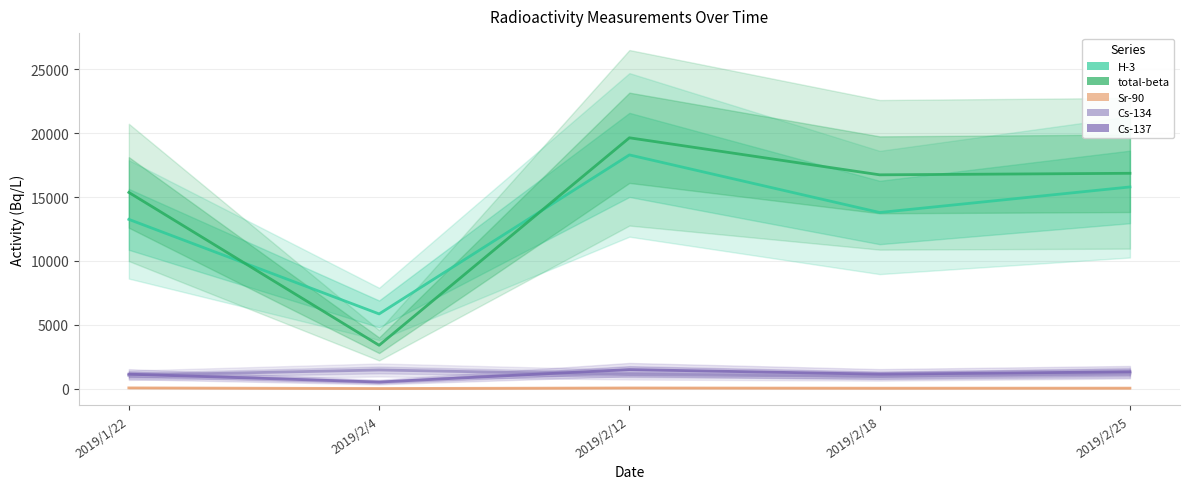

Reading right to left, list all the values displayed in this chart.

H-3: 15790.0	13790.0	18300.0	5846.0	13250.0
total-beta: 16860.0	16740.0	19640.0	3389.0	15360.0
Sr-90: 32.5	29.5	45.8	4.0	51.5
Cs-134: 1211.0	947.9	1092.0	1456.0	1039.0
Cs-137: 1312.0	1128.0	1486.0	510.5	1127.0